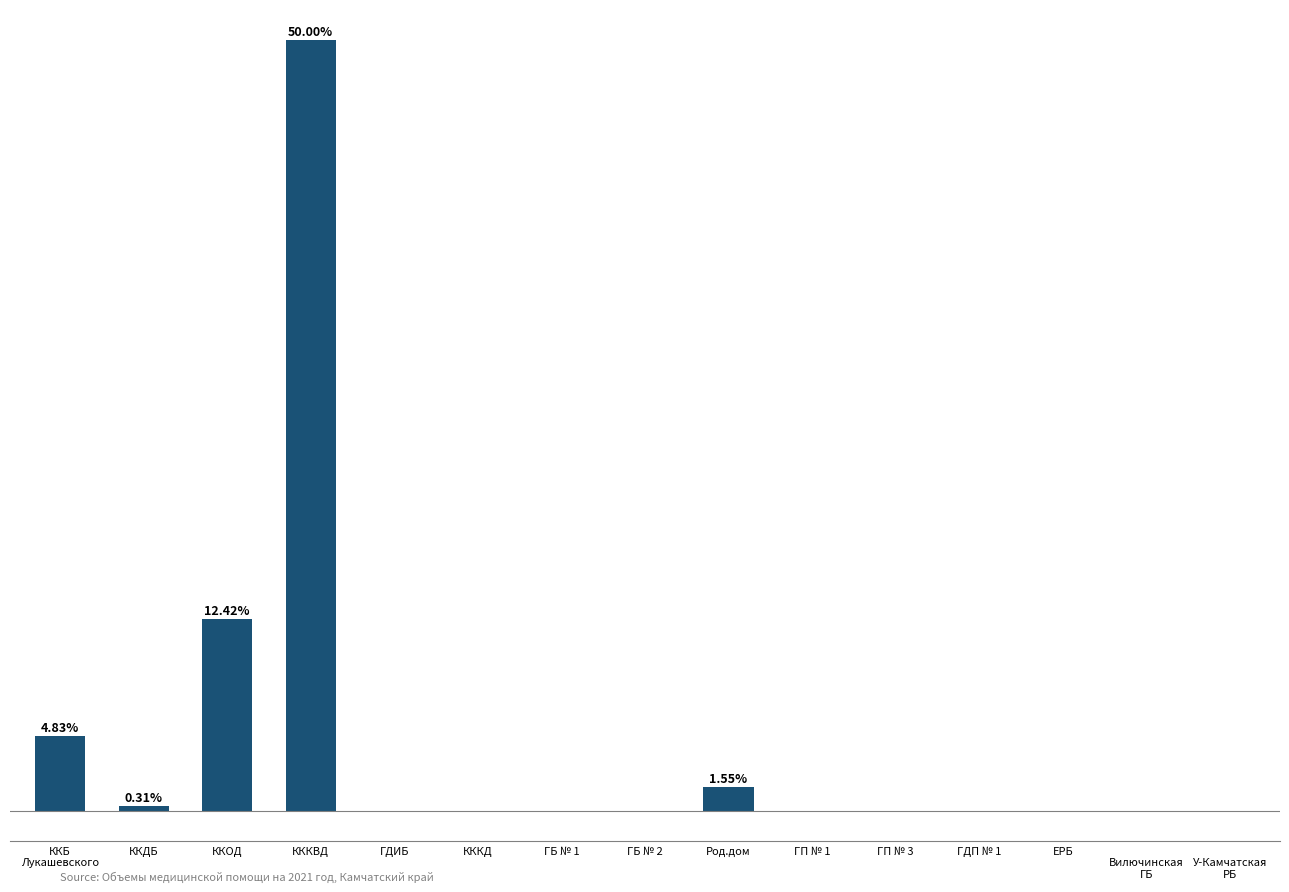

Read the value at КККВД.

50.0